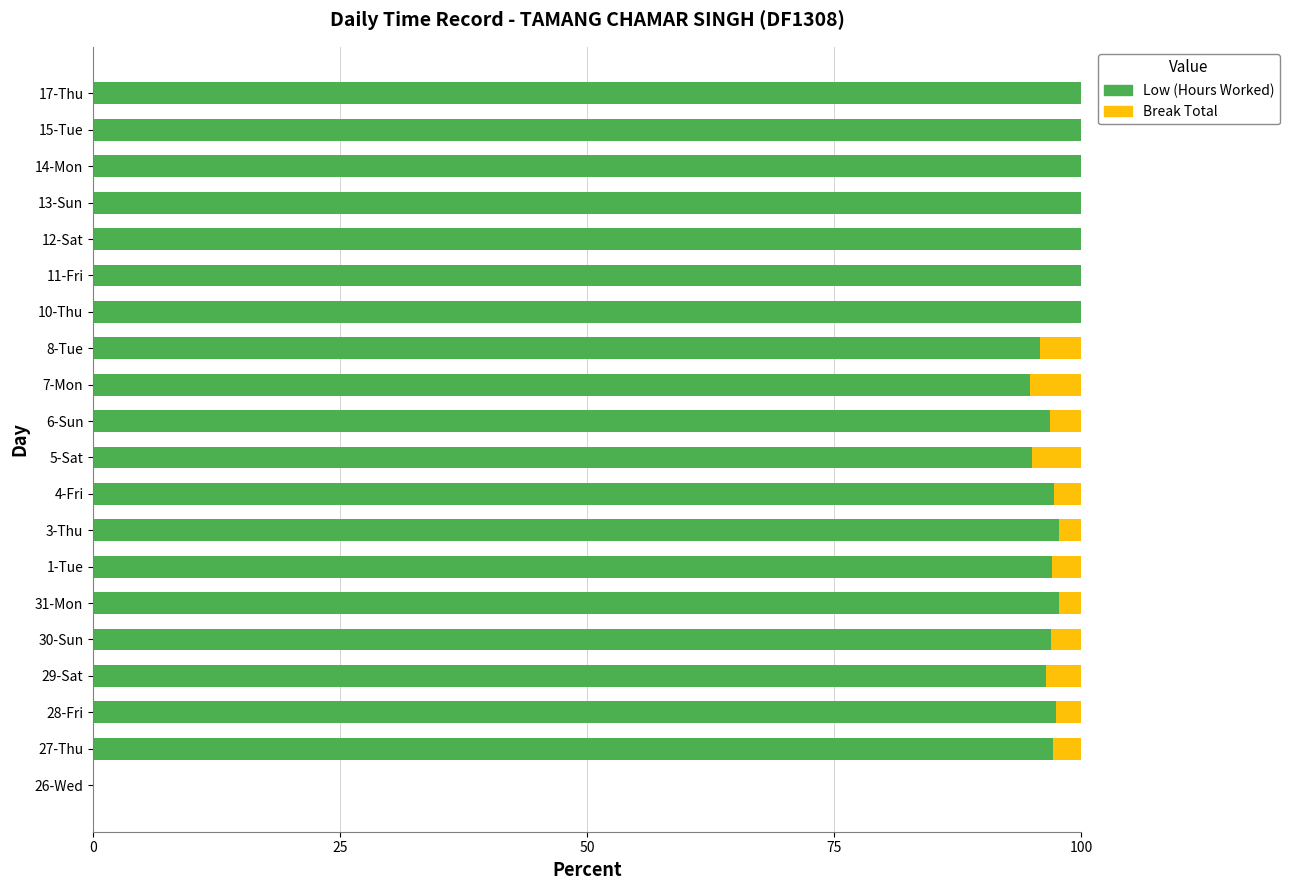

How many positive values does the Low (Hours Worked) series have?

19